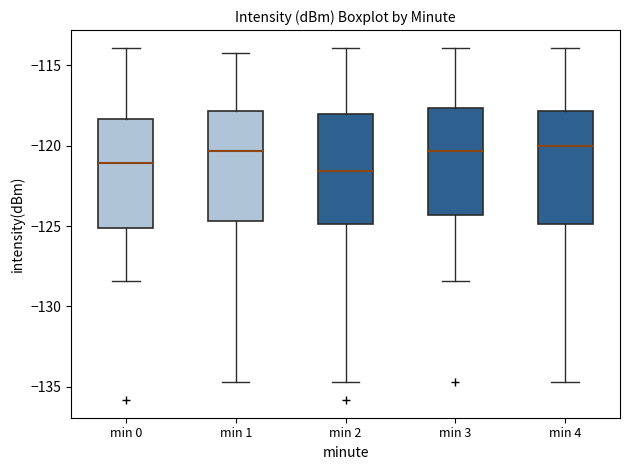

Reading left to right, transcribe this box plot: for each box, give where its median line is, the range the box spans, and where its two whiskers end, as read against the y-axis. The values are not printed on the chart, so give them approximately, as read against the axis.

min 0: median -121.0, box -125.0 to -118.5, whiskers -128.5 to -114.0
min 1: median -120.5, box -124.5 to -118.0, whiskers -134.5 to -114.0
min 2: median -121.5, box -125.0 to -118.0, whiskers -134.5 to -114.0
min 3: median -120.5, box -124.5 to -117.5, whiskers -128.5 to -114.0
min 4: median -120.0, box -125.0 to -118.0, whiskers -134.5 to -114.0